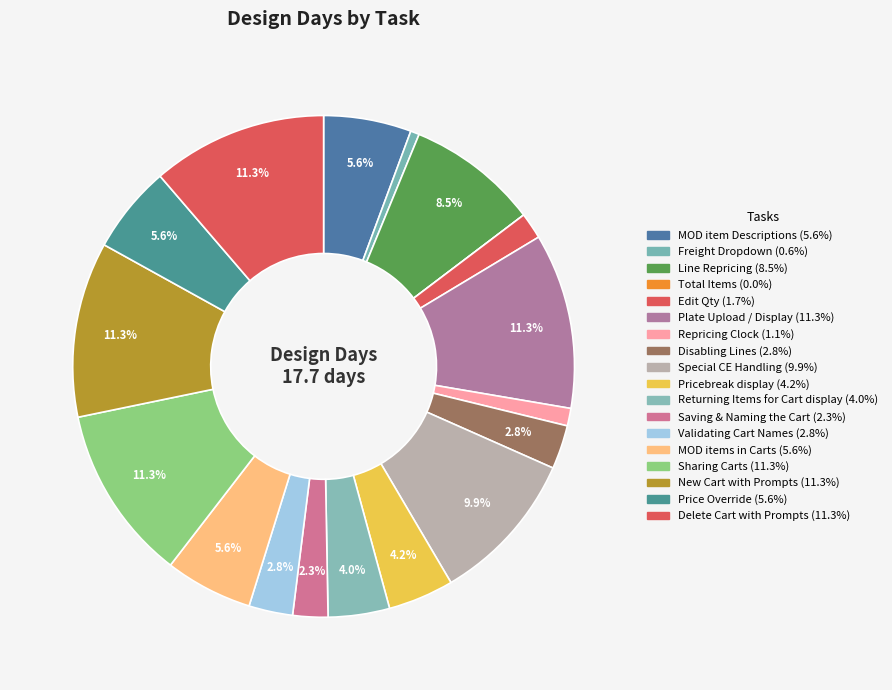

How many segments does this pie chart have?

18